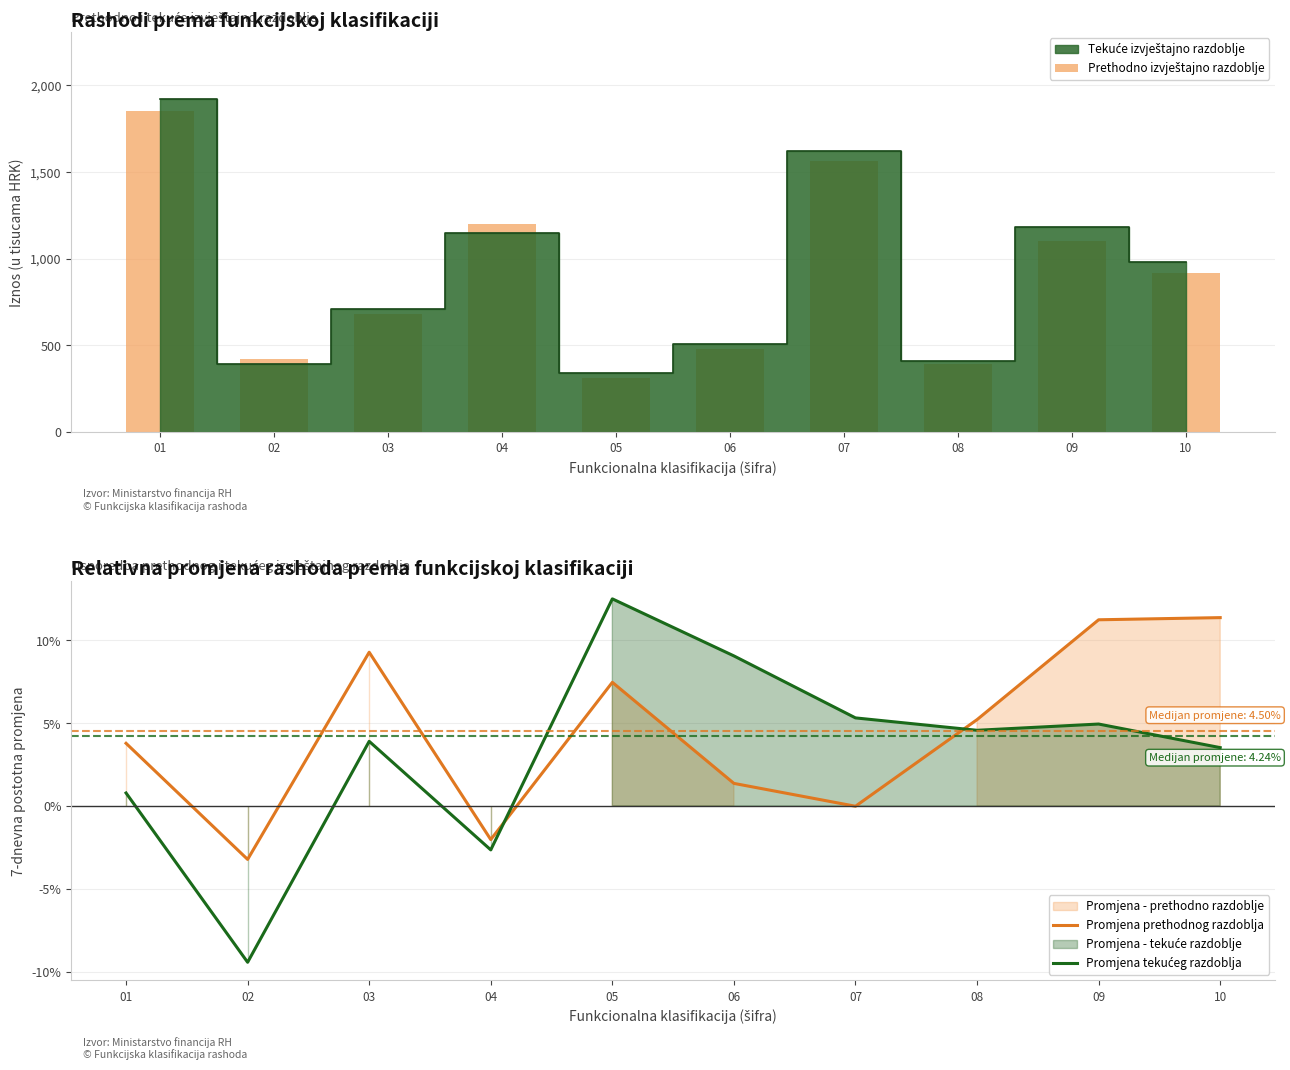

Where does the Promjena tekućeg razdoblja series first go above 4?

05